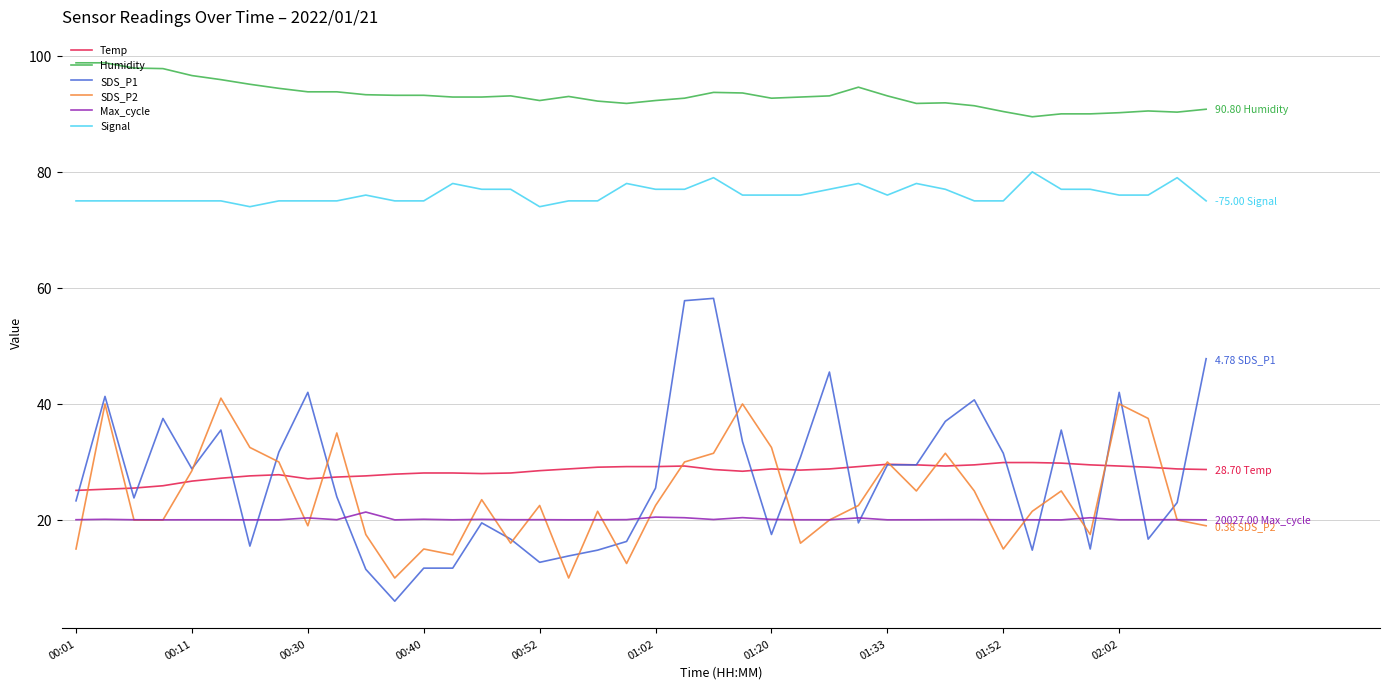

True or false: Humidity and SDS_P2 cross at least once.

False